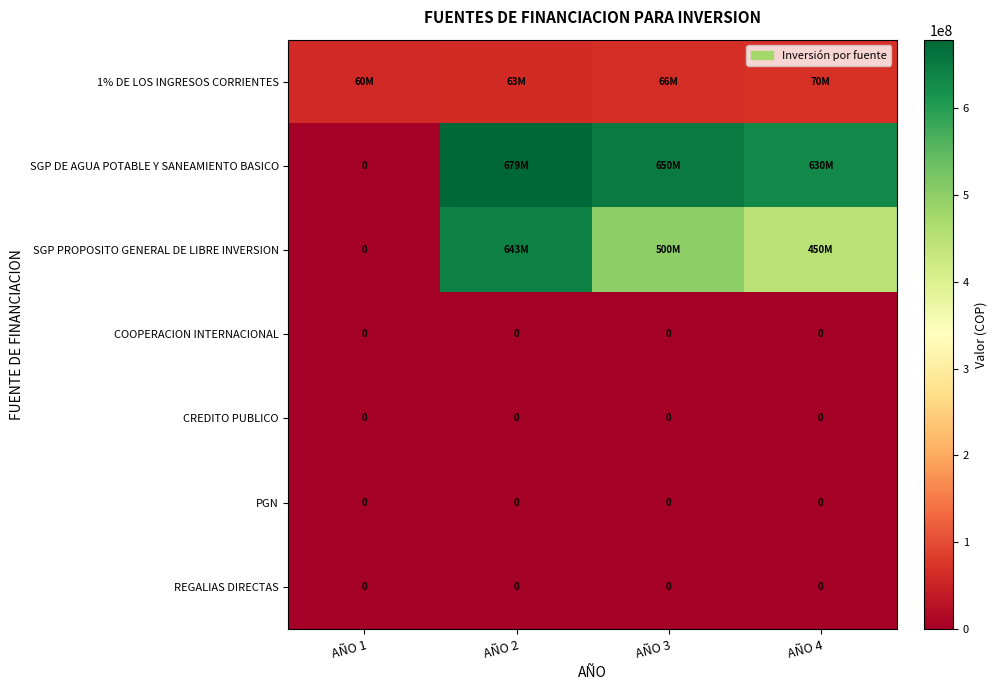

What is the difference between the highest and lowest values at AÑO 2?

679000000